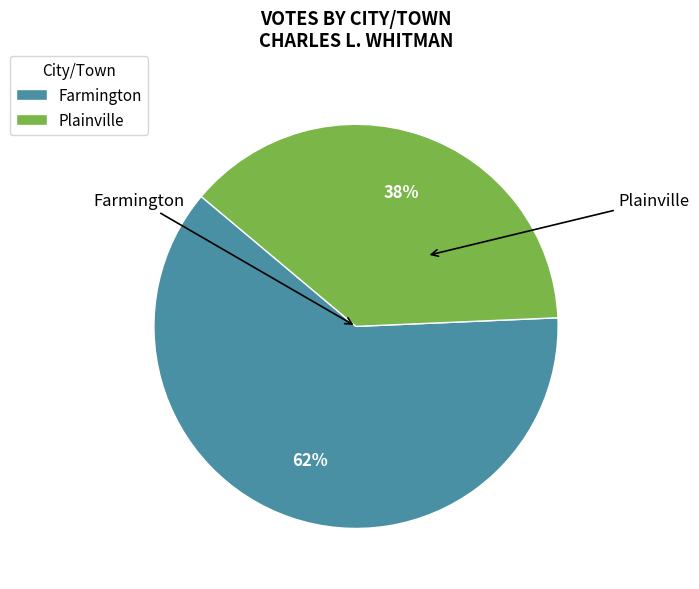

The Farmington slice represents 68% of the pie. True or false?

False